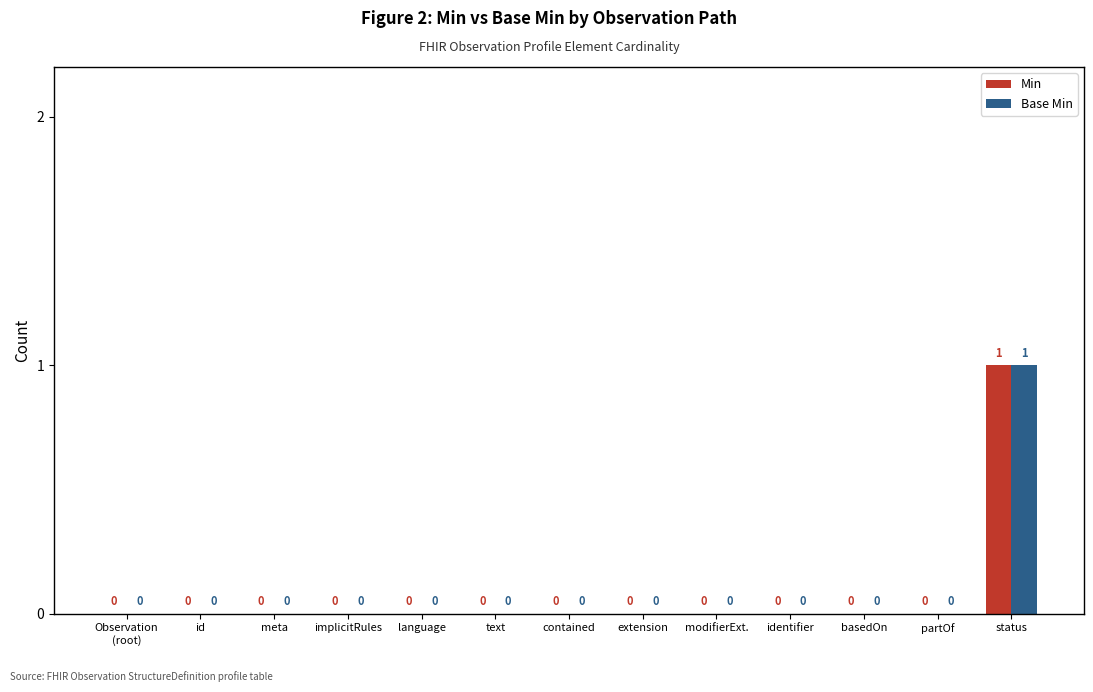

What is the total value across all series at status?

2